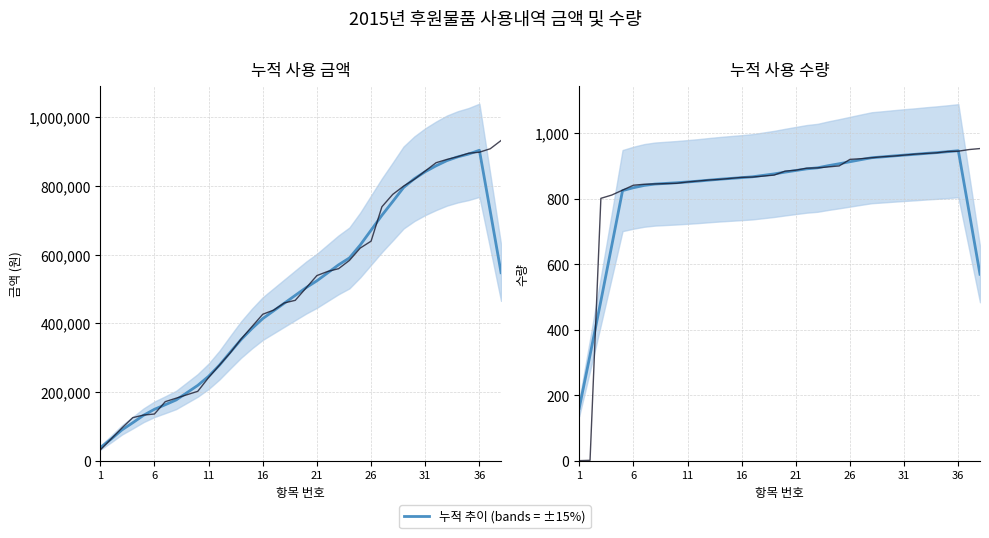

At which label does 누적 금액 first exceed 503900?

21